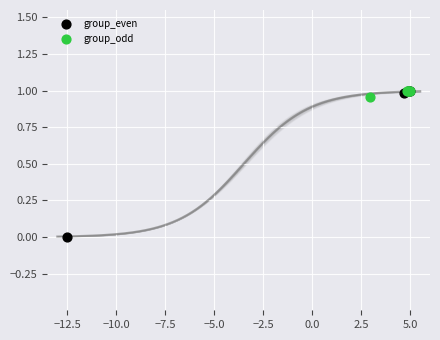

What are all the series names shown in the legend?

group_even, group_odd